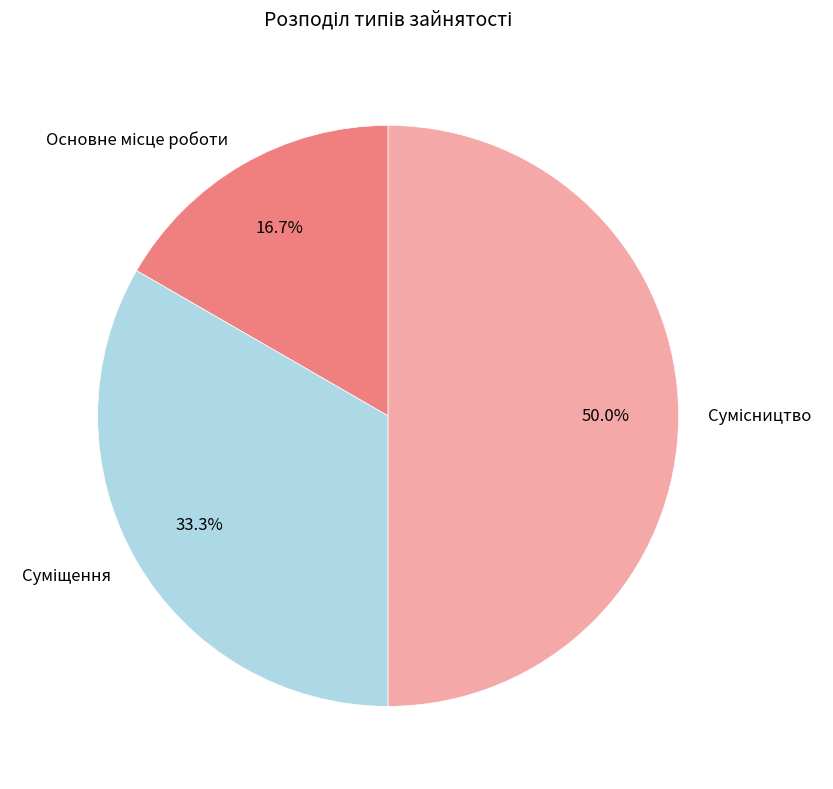

True or false: Основне місце роботи accounts for 17% of the total.

True